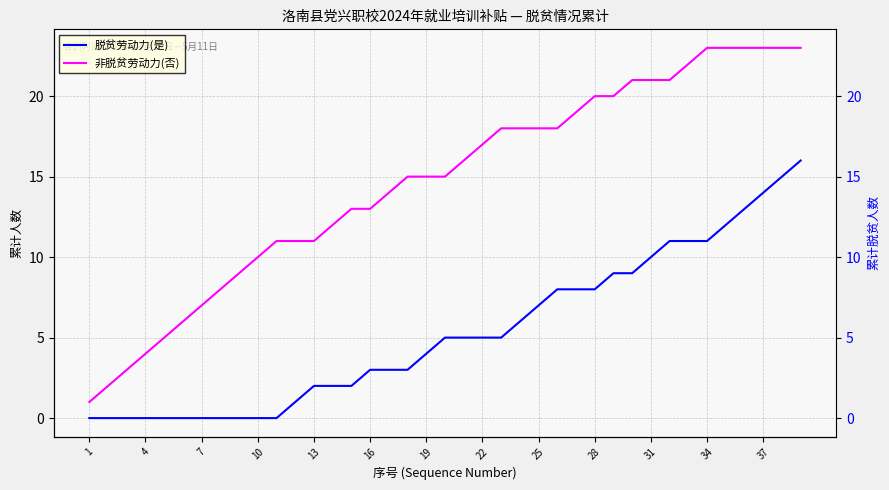

What are all the series names shown in the legend?

脱贫劳动力(是), 非脱贫劳动力(否)